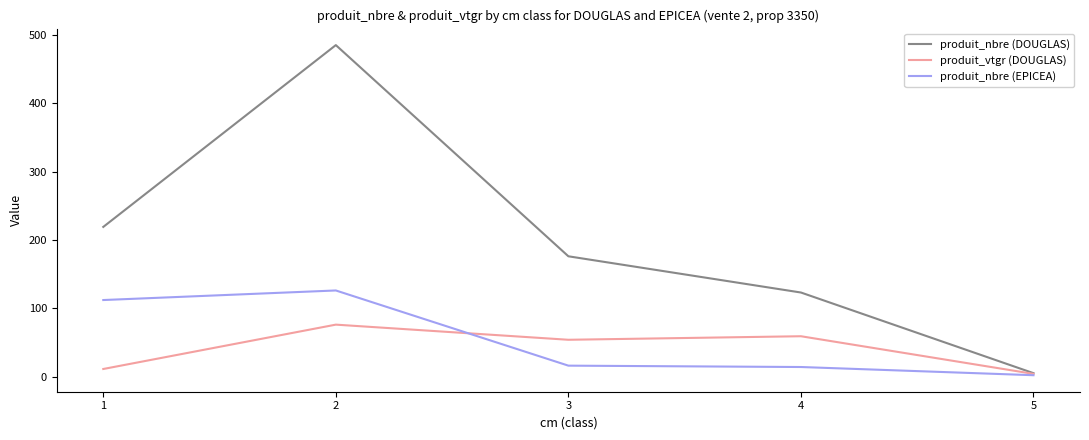

How many distinct data groups are displayed?

3